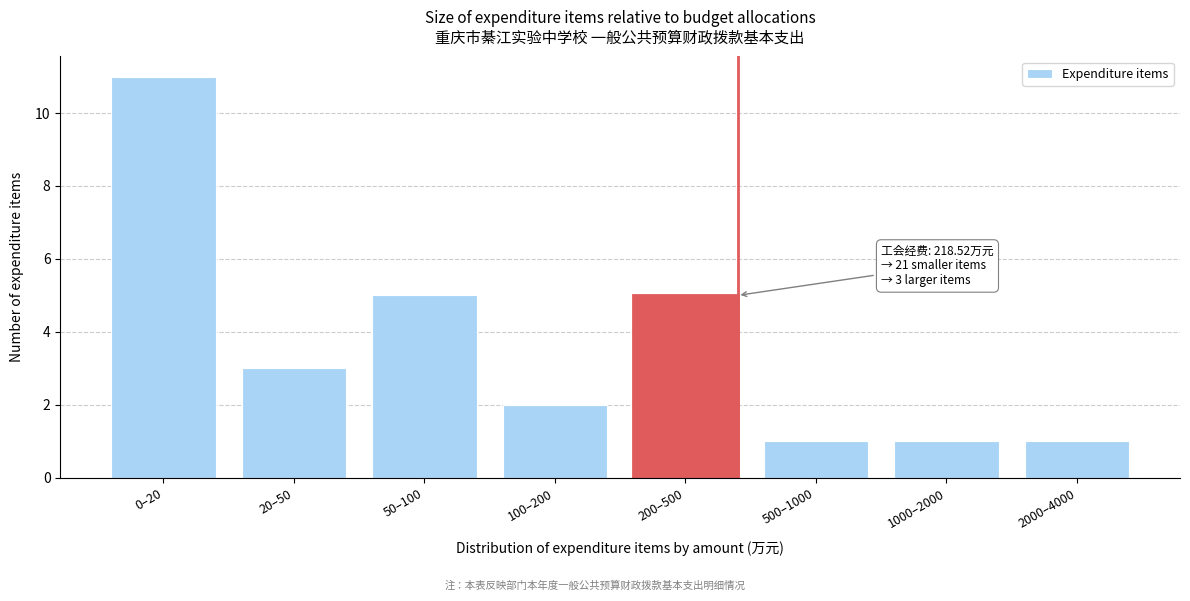

Reading left to right, list all the values displayed in this chart.

11	3	5	2	5	1	1	1